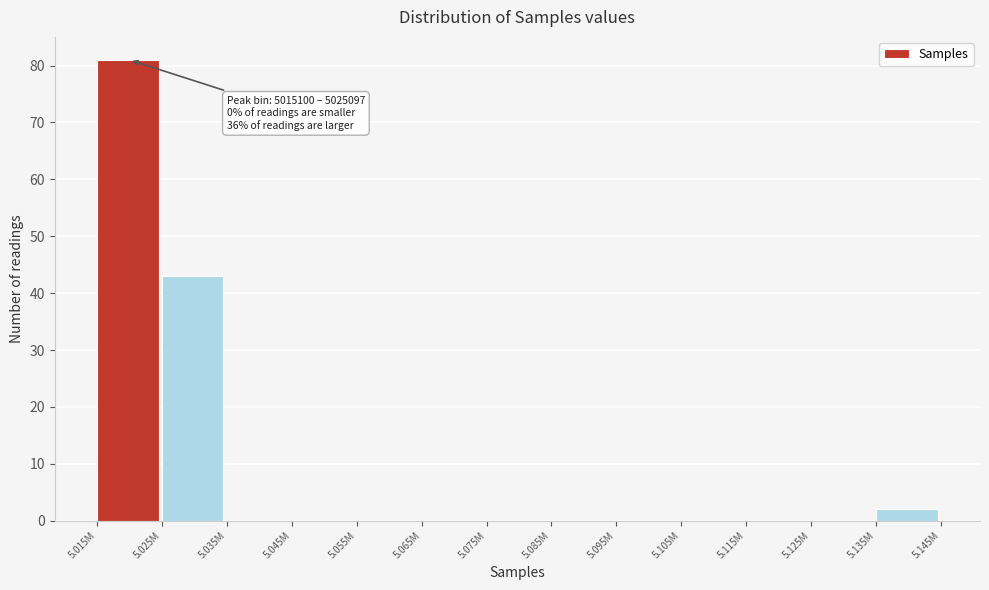

Reading left to right, extract all data points from this chart.

5.015M=81	5.025M=43	5.035M=0	5.045M=0	5.055M=0	5.065M=0	5.075M=0	5.085M=0	5.095M=0	5.105M=0	5.115M=0	5.125M=0	5.135M=2